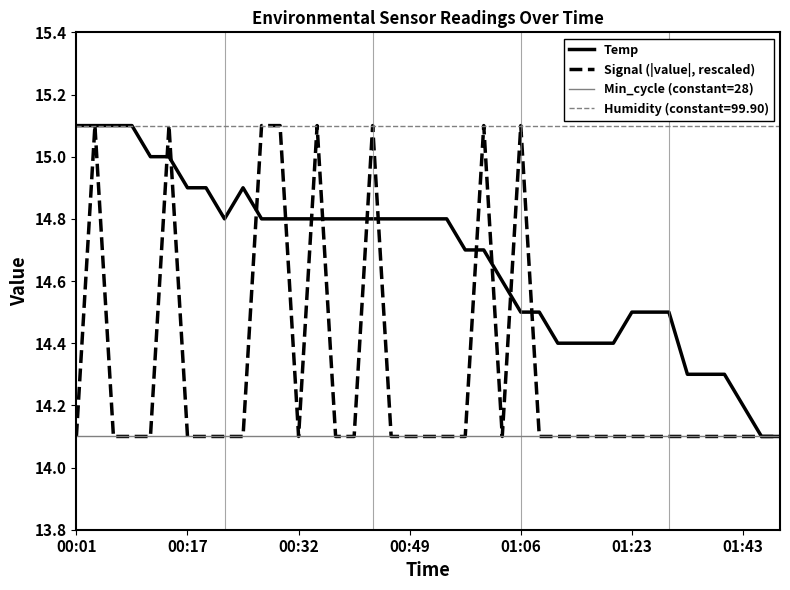

Which series has the largest total across all categories?

Humidity (constant=99.90)